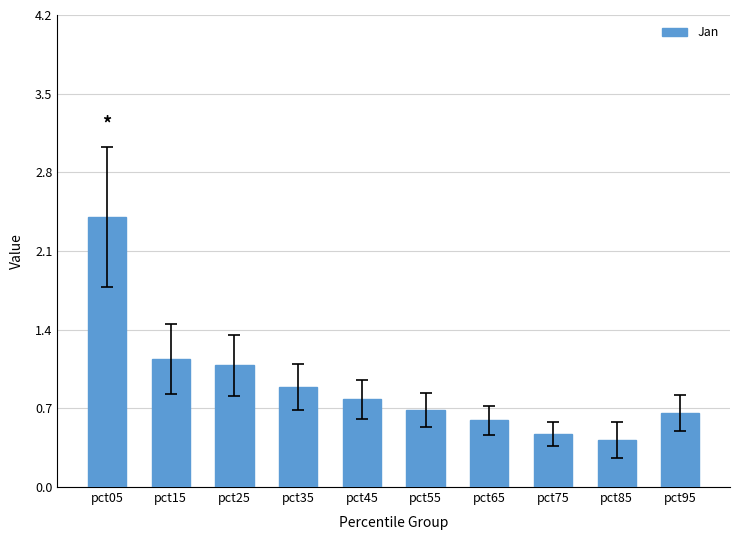

Which category has the highest value across all series?

pct05